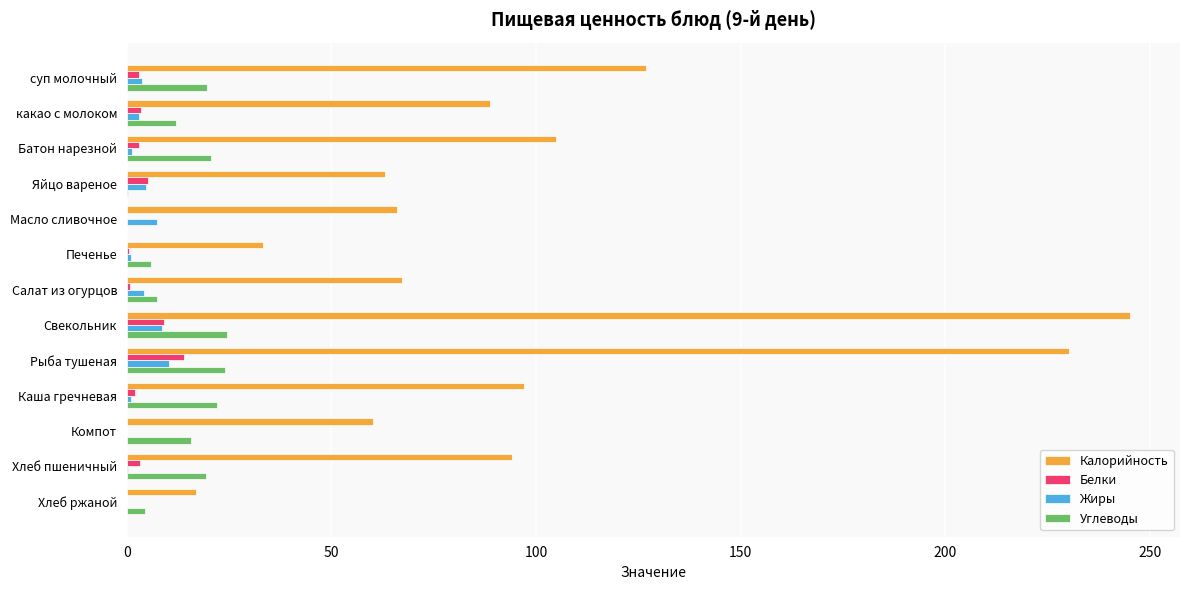

True or false: Углеводы has a value of 22.0 at Каша гречневая.

True